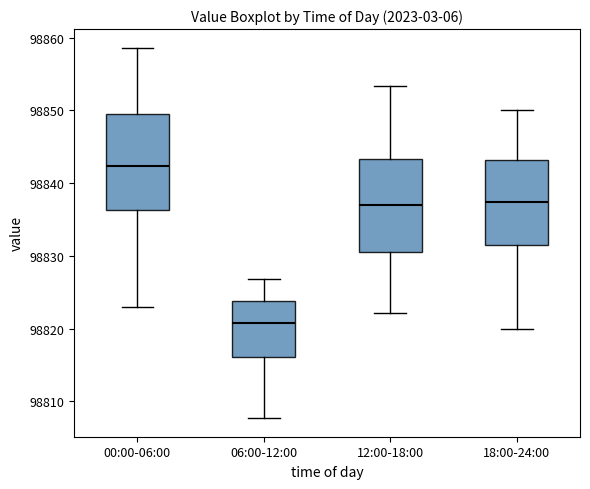

Where is the upper edge of the box for 12:00-18:00 on the y-axis? The values are not printed on the chart, so give them approximately, as read against the axis.

98843